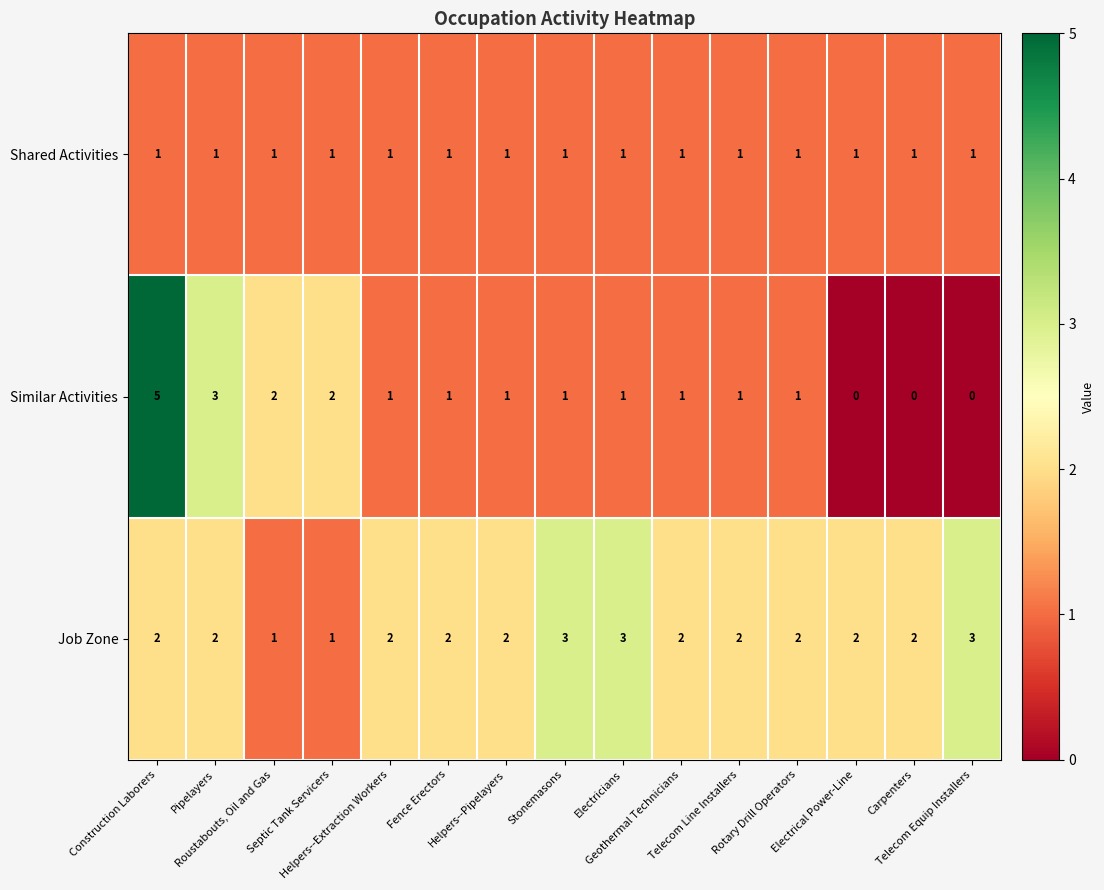

Which series has the largest range (max minus min)?

Similar Activities